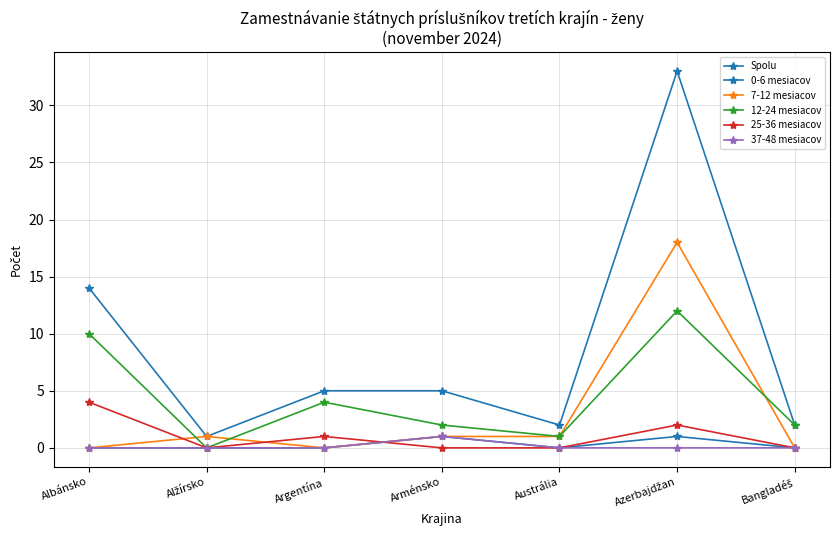

Which has a higher value, Bangladéš or Arménsko?

Arménsko